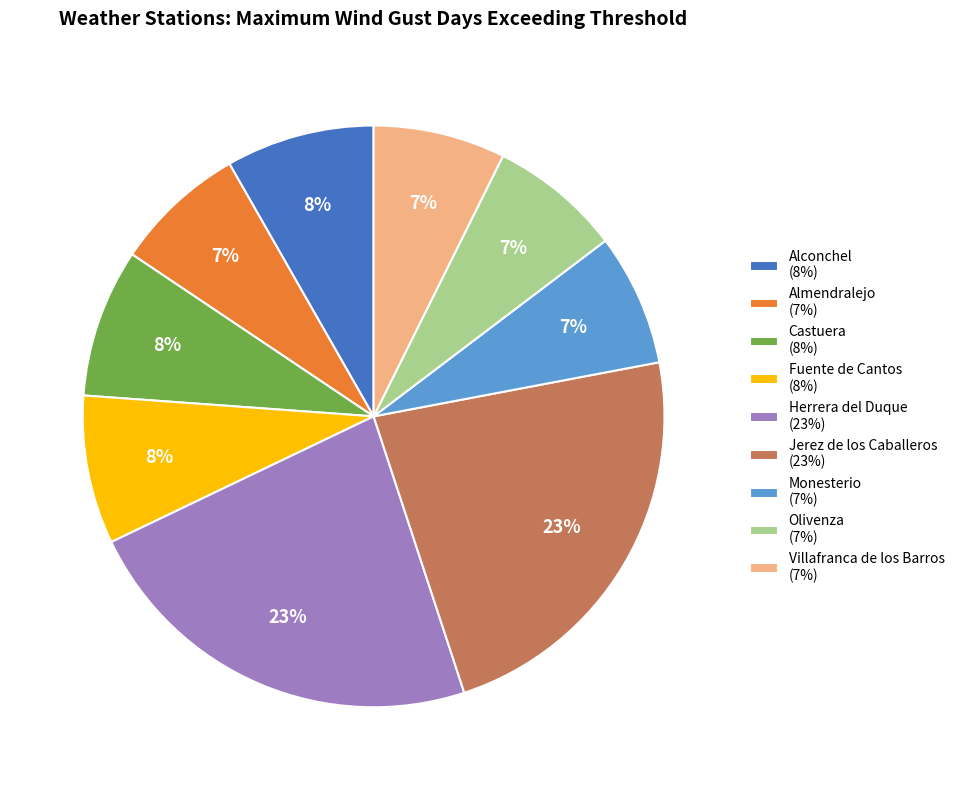

What percentage is the Olivenza (7%) slice, to the nearest percent?

7%